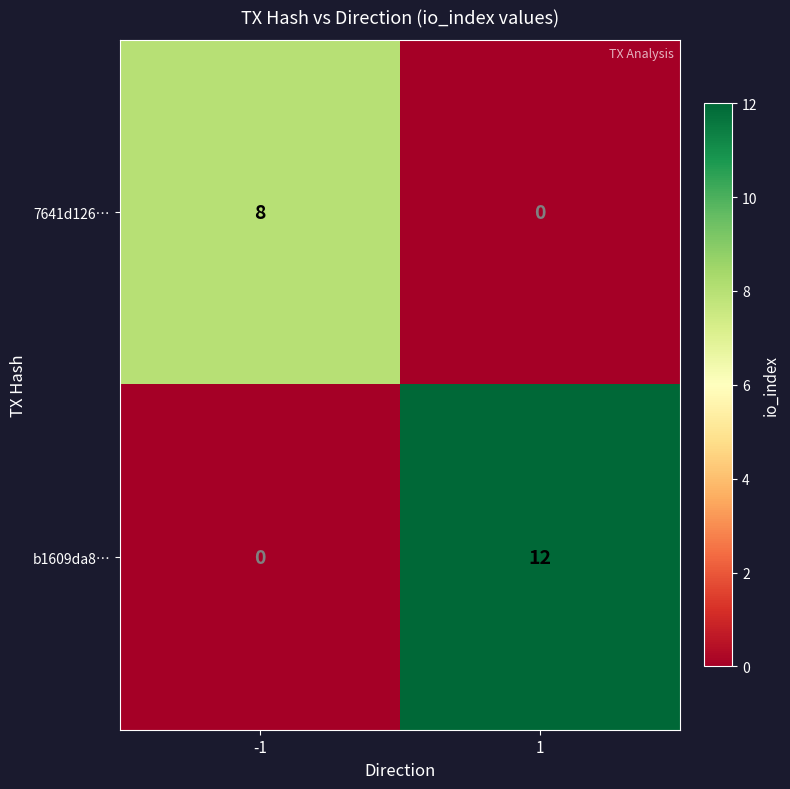

Reading right to left, extract all data points from this chart.

7641d126…: 1=0	-1=8
b1609da8…: 1=12	-1=0